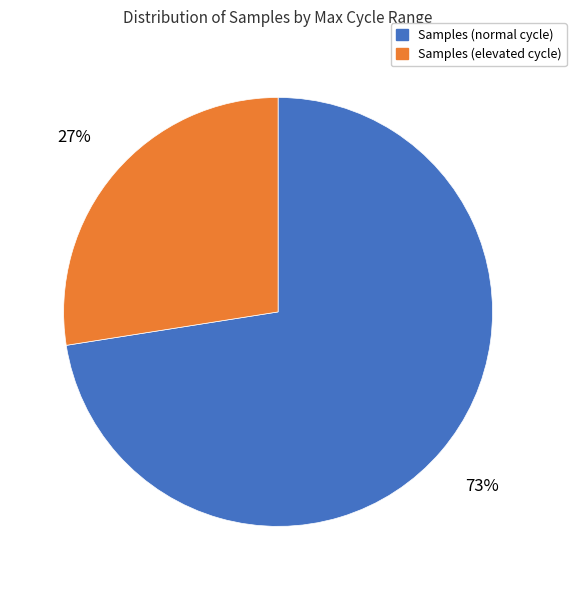

Is there any slice that represents more than half of the pie?

Yes